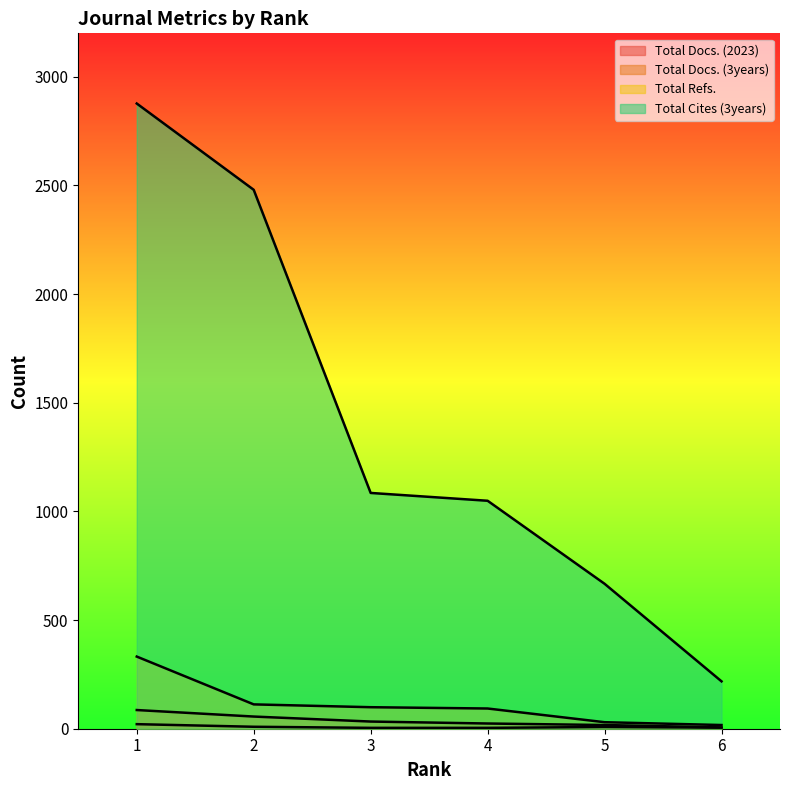

What is the maximum value shown in the chart?

2877